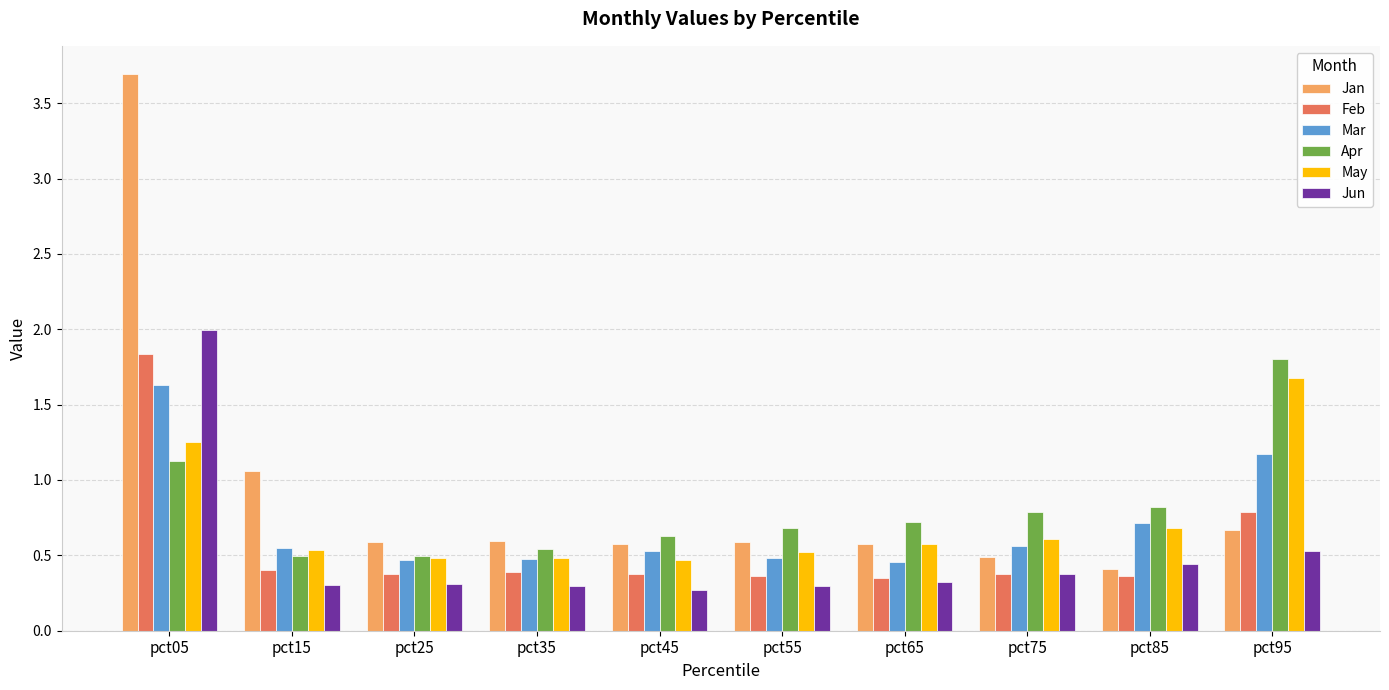

Are the bars grouped side by side (vs. stacked)?

Yes